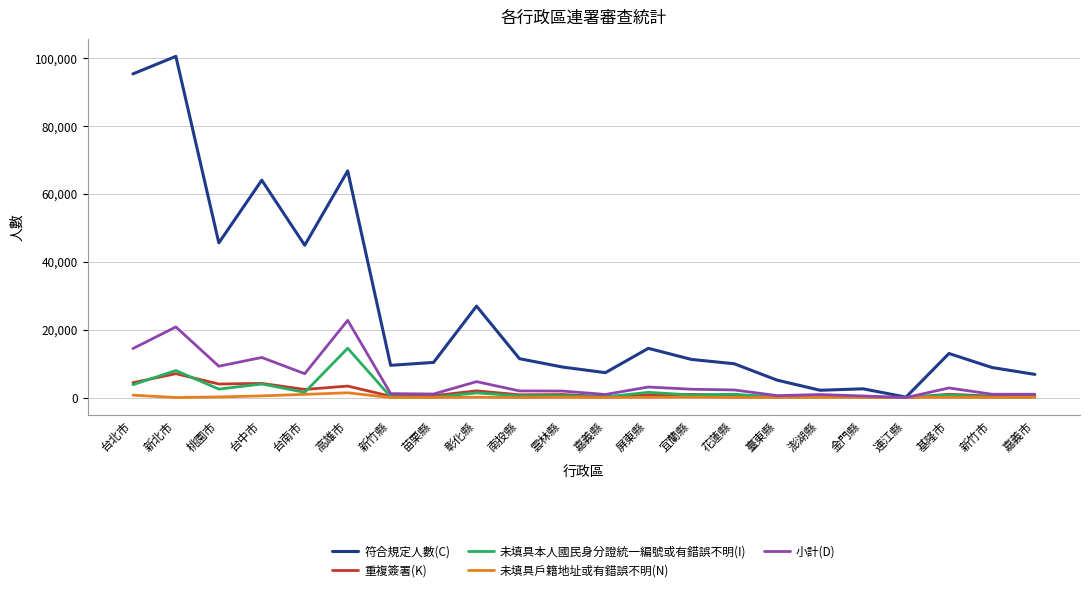

What is the difference between the maximum and minimum values in the 未填具本人國民身分證統一編號或有錯誤不明(I) series?

14520